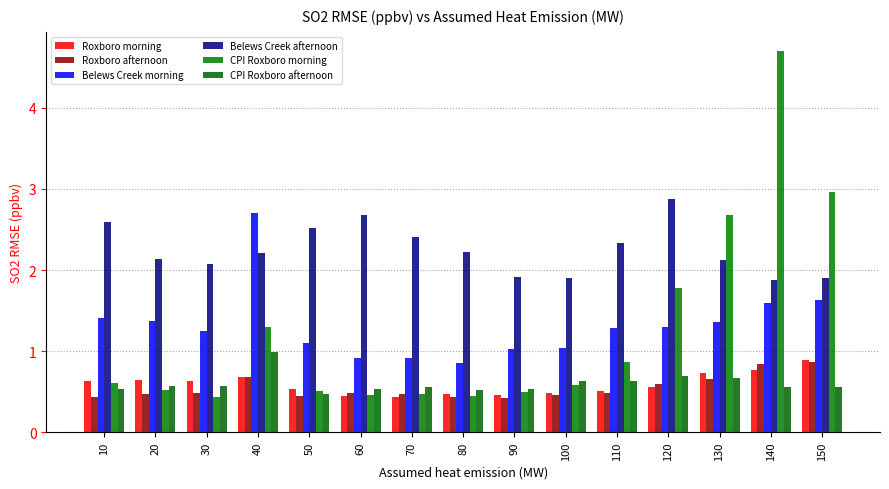

True or false: CPI Roxboro afternoon has a value of 0.9 at 60.

False